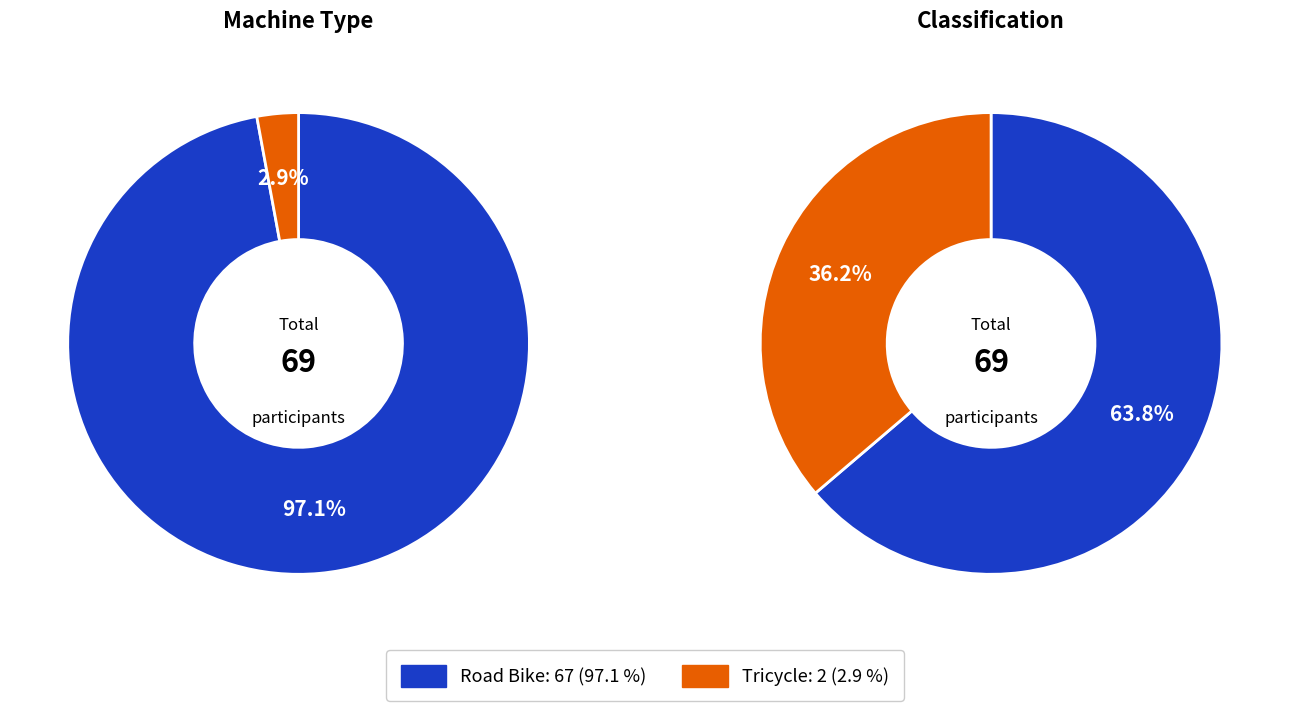

How many segments does this pie chart have?

2